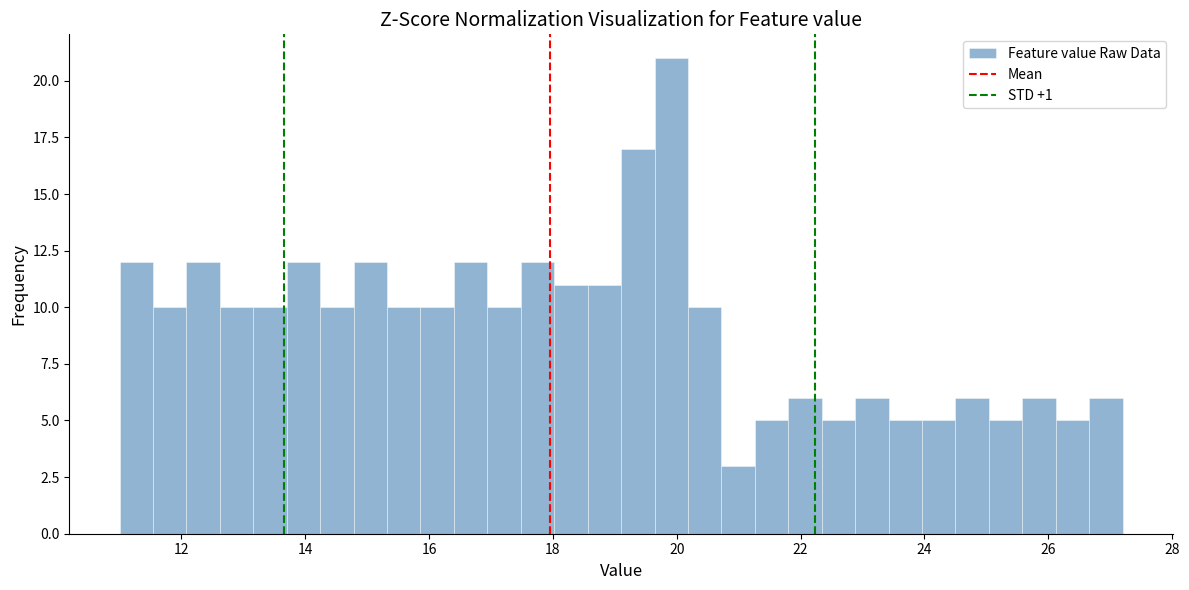

Read against the x-axis, roughly where is the centre of the tallest bar?

20.0